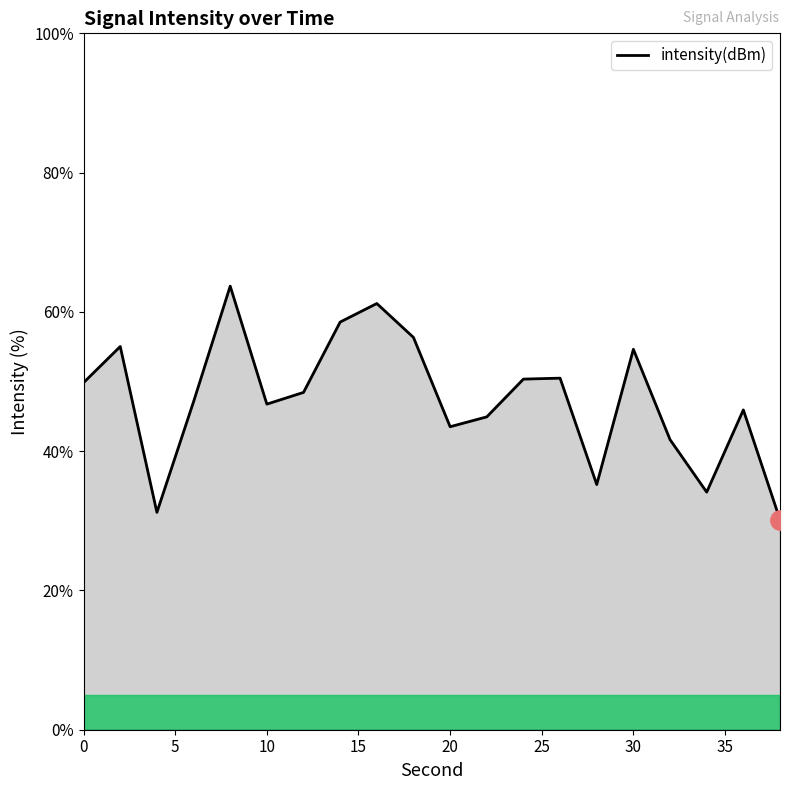

What is the difference between the maximum and minimum values?

33.5